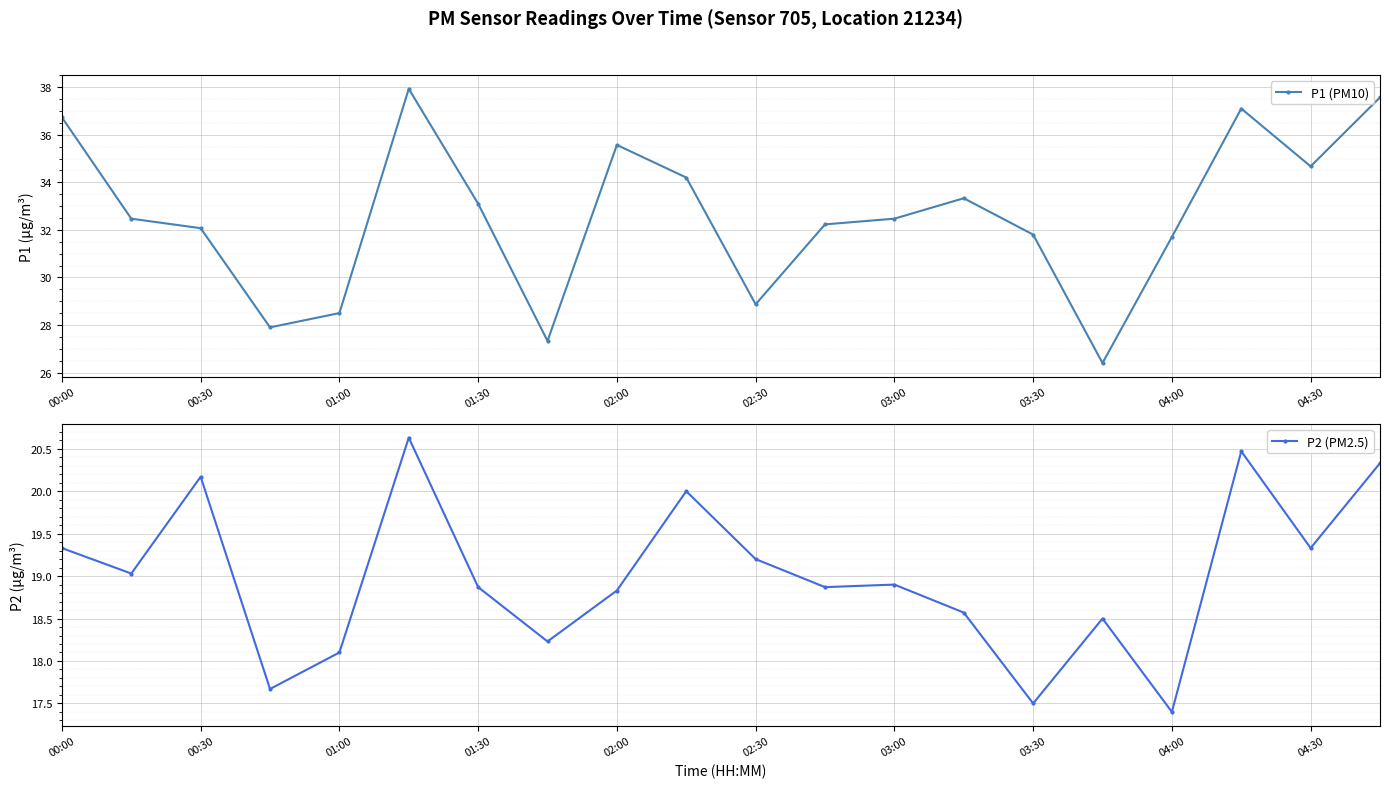

What is the minimum value for P1 (PM10)?

26.4